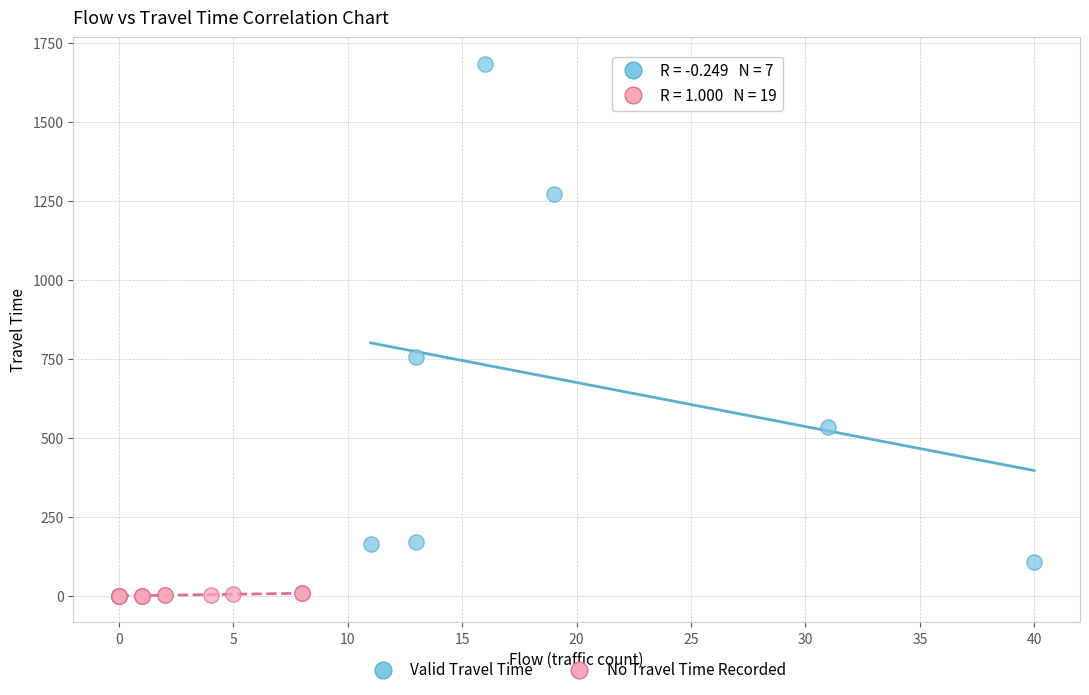

Which series has the widest spread of Y values?

Valid Travel Time